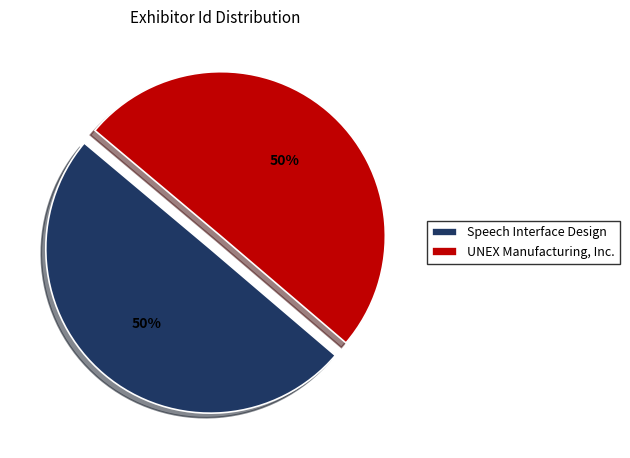

How many slices are in this pie chart?

2